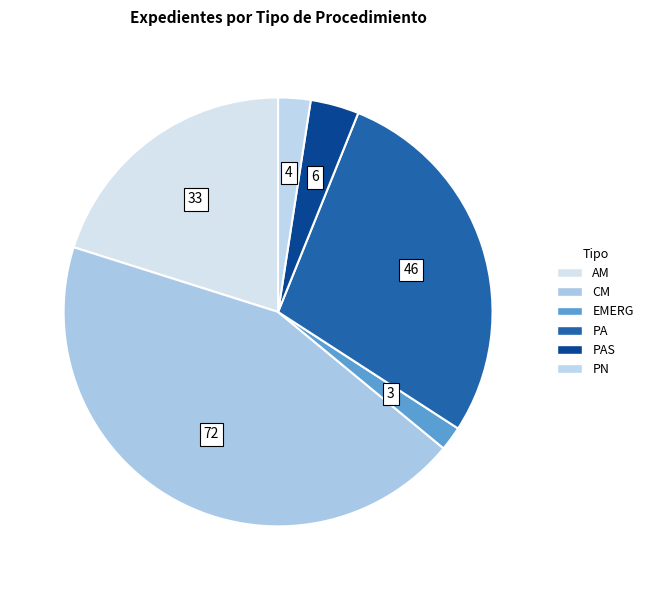

How many segments does this pie chart have?

6